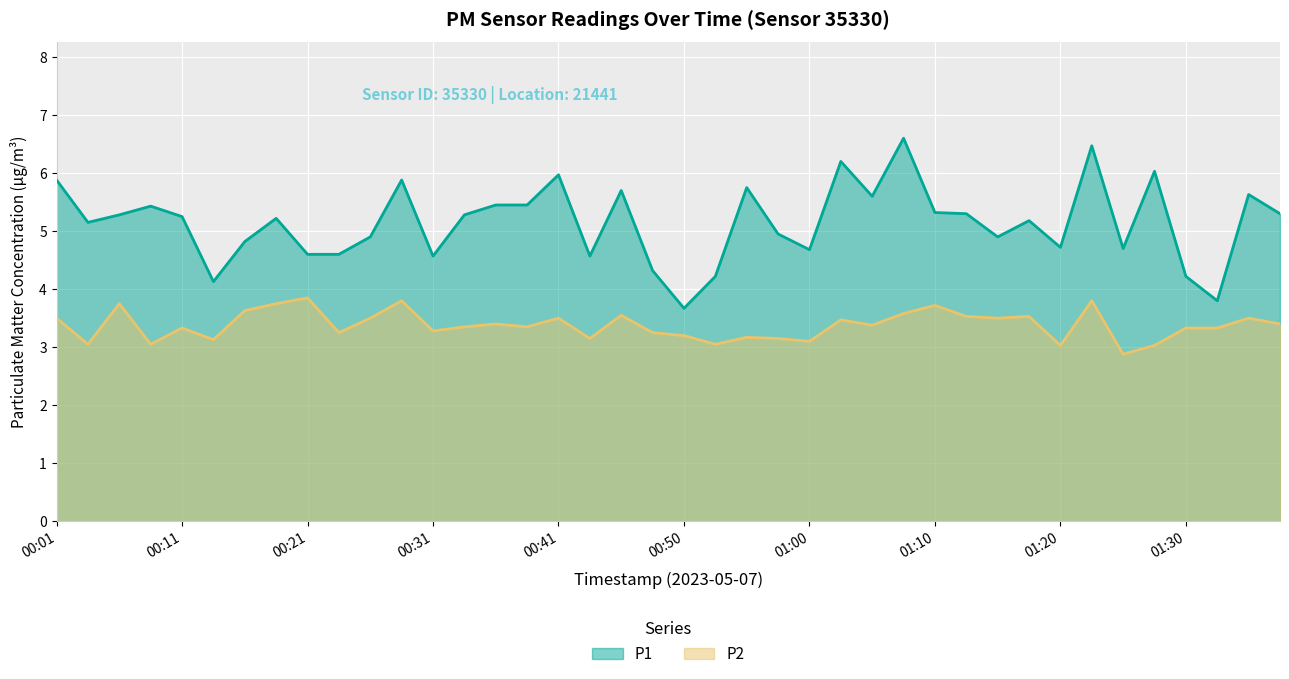

Is it true that P1 equals 5.6 at 01:05?

True